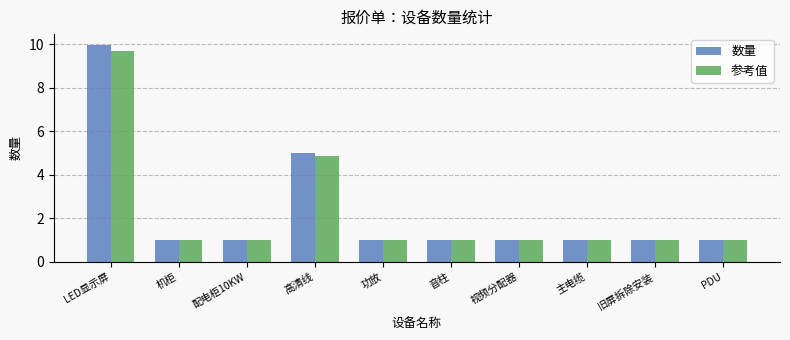

What is the minimum value shown in the chart?

1.0